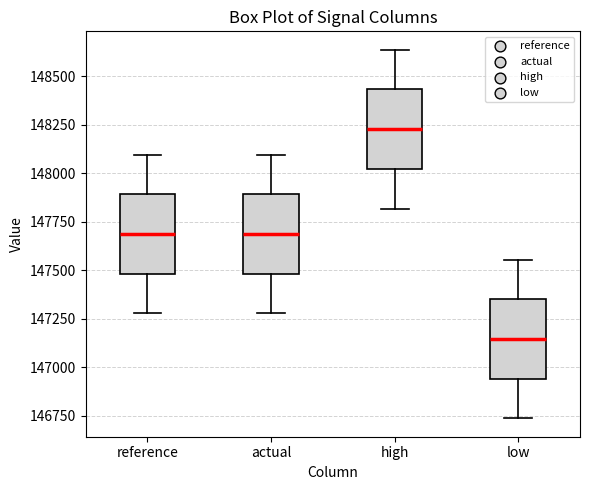

Where is the upper edge of the box for actual on the y-axis? The values are not printed on the chart, so give them approximately, as read against the axis.

147900